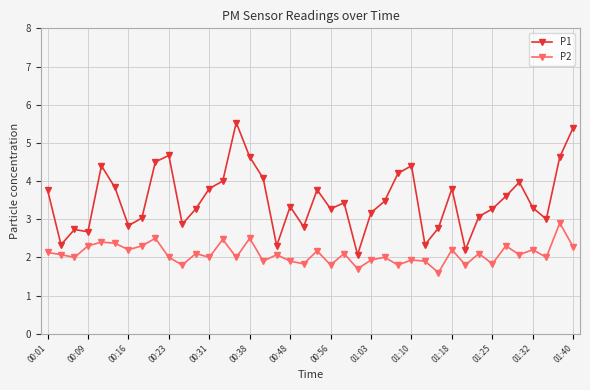

What is the minimum value for P2?

1.6